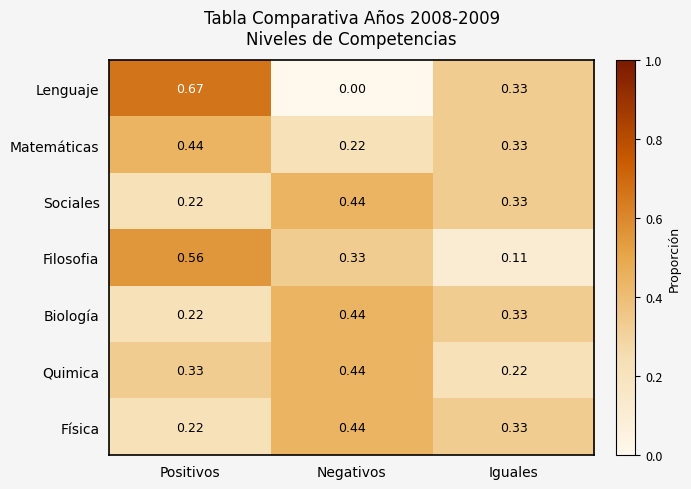

Where is Lenguaje nearest to the value 0?

Negativos